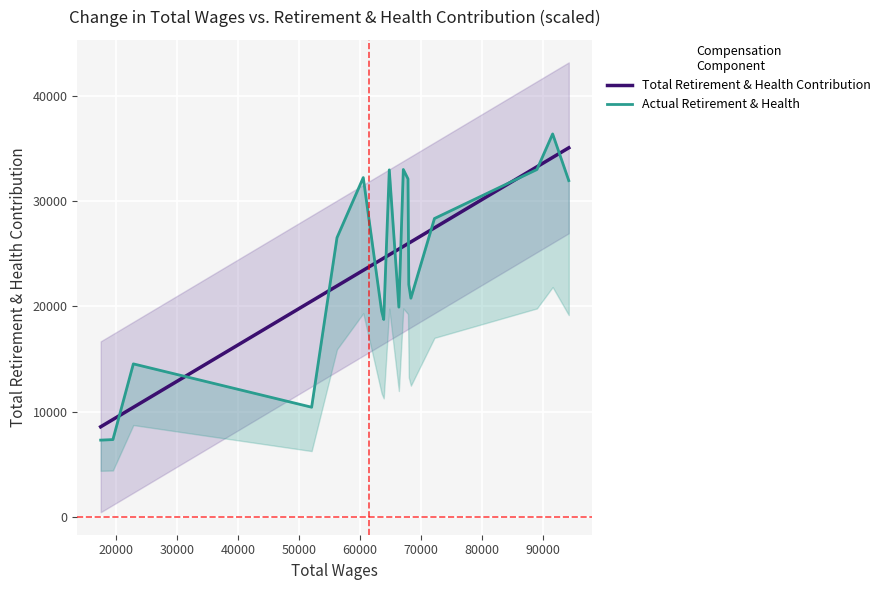

What is the minimum value for Total Retirement & Health Contribution?

8560.8